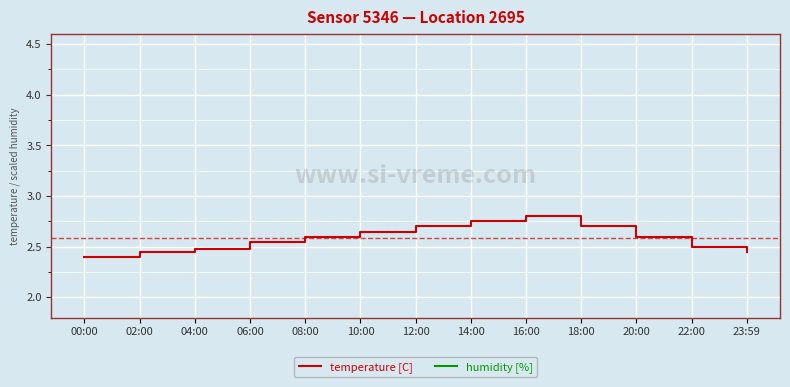

What is the value of the humidity [%] point at the 5th from the left?

4.7